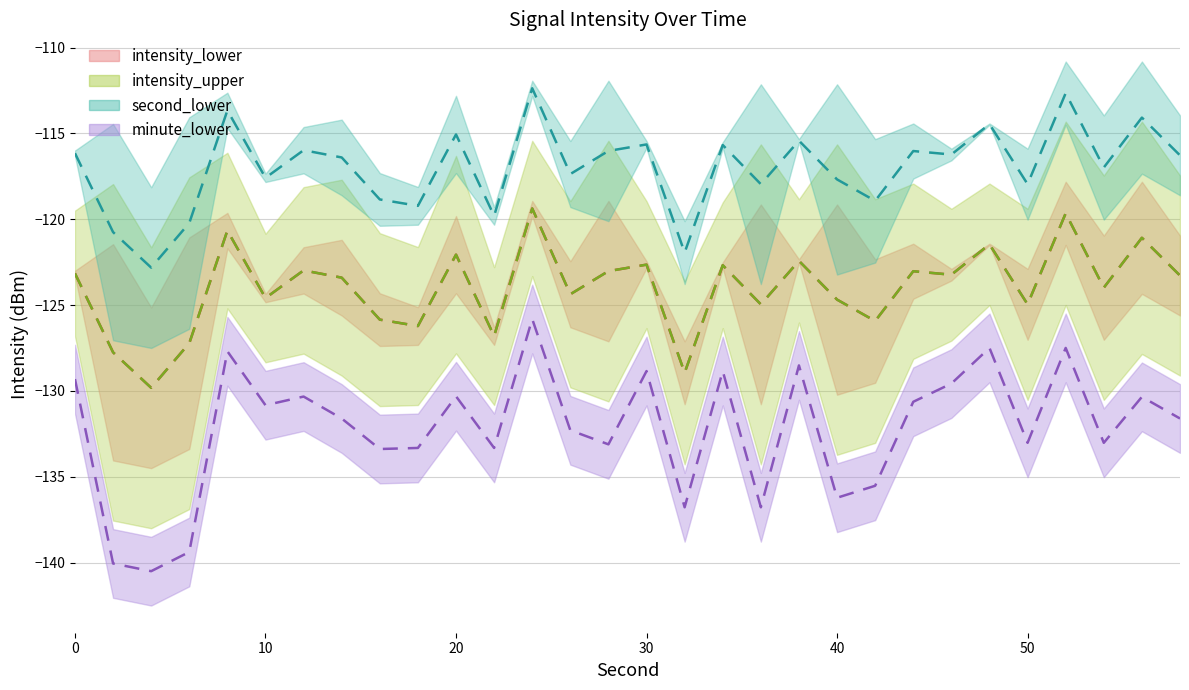

True or false: minute_mid has a value of -43.2 at 60.

False